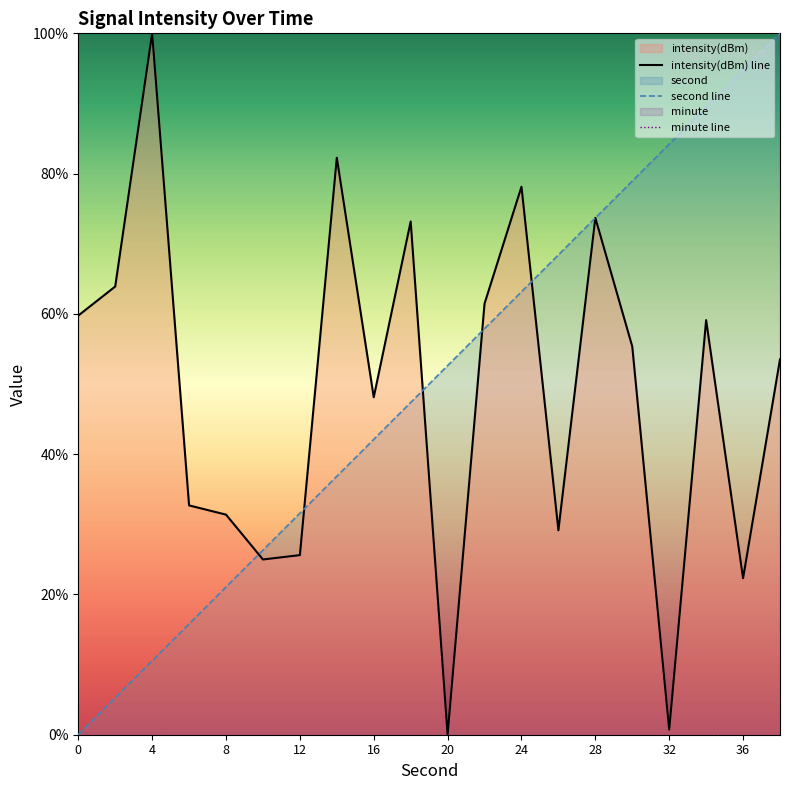

At which category is the sum across all series the highest?

38